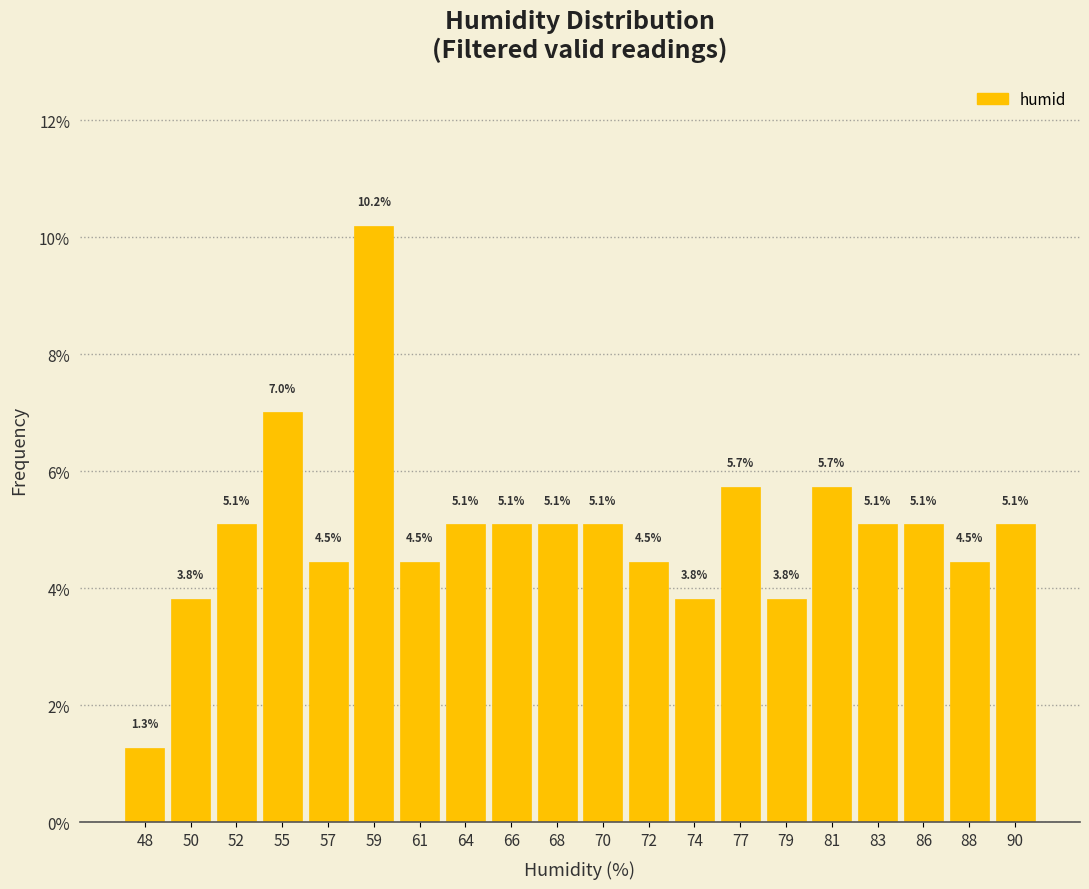

Reading left to right, list all the values displayed in this chart.

48=1.3	50=3.8	52=5.1	55=7.0	57=4.5	59=10.2	61=4.5	64=5.1	66=5.1	68=5.1	70=5.1	72=4.5	74=3.8	77=5.7	79=3.8	81=5.7	83=5.1	86=5.1	88=4.5	90=5.1